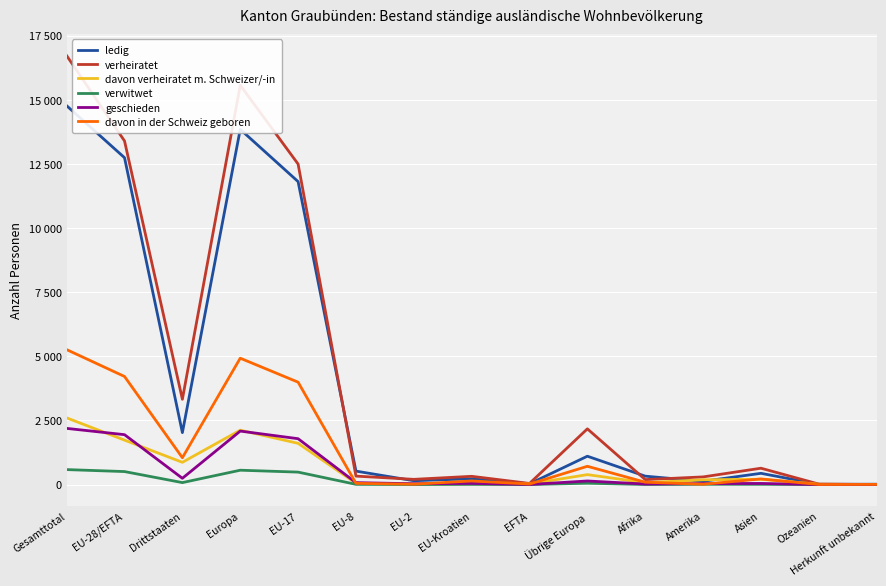

What are all the series names shown in the legend?

ledig, verheiratet, davon verheiratet m. Schweizer/-in, verwitwet, geschieden, davon in der Schweiz geboren